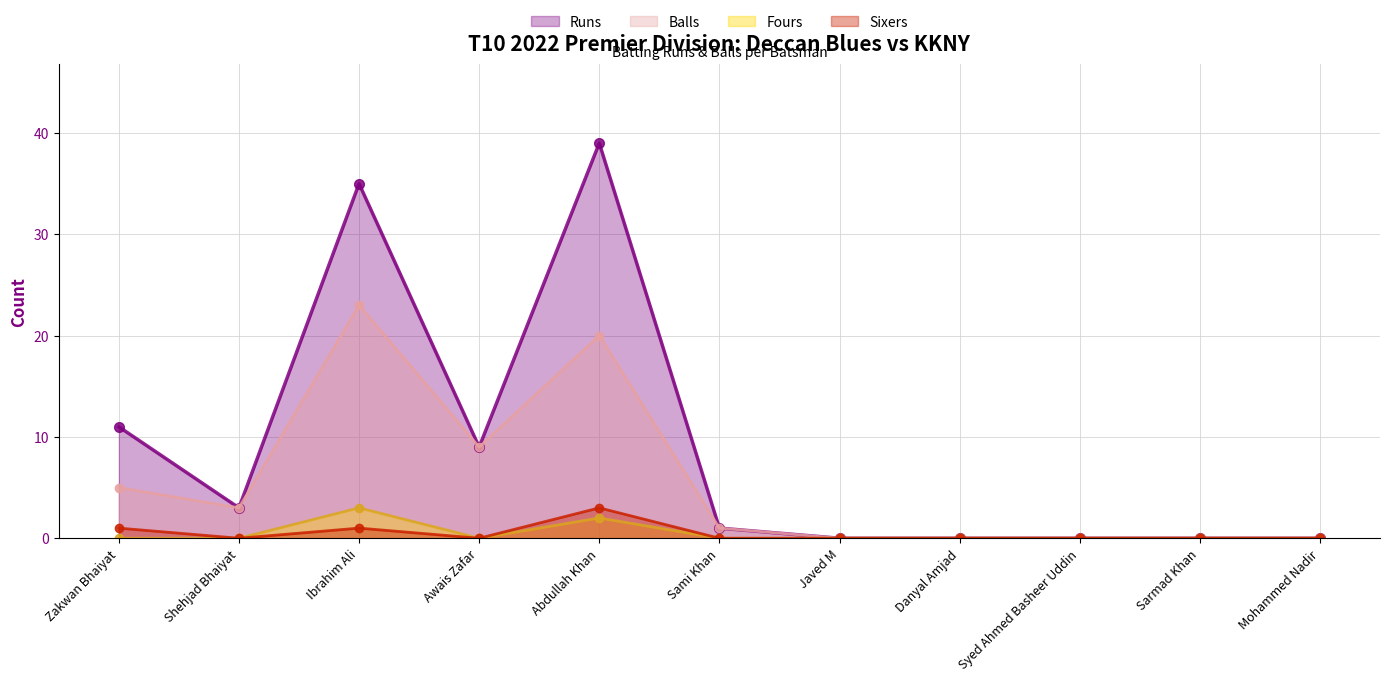

True or false: Runs has a value of 16 at Awais Zafar.

False